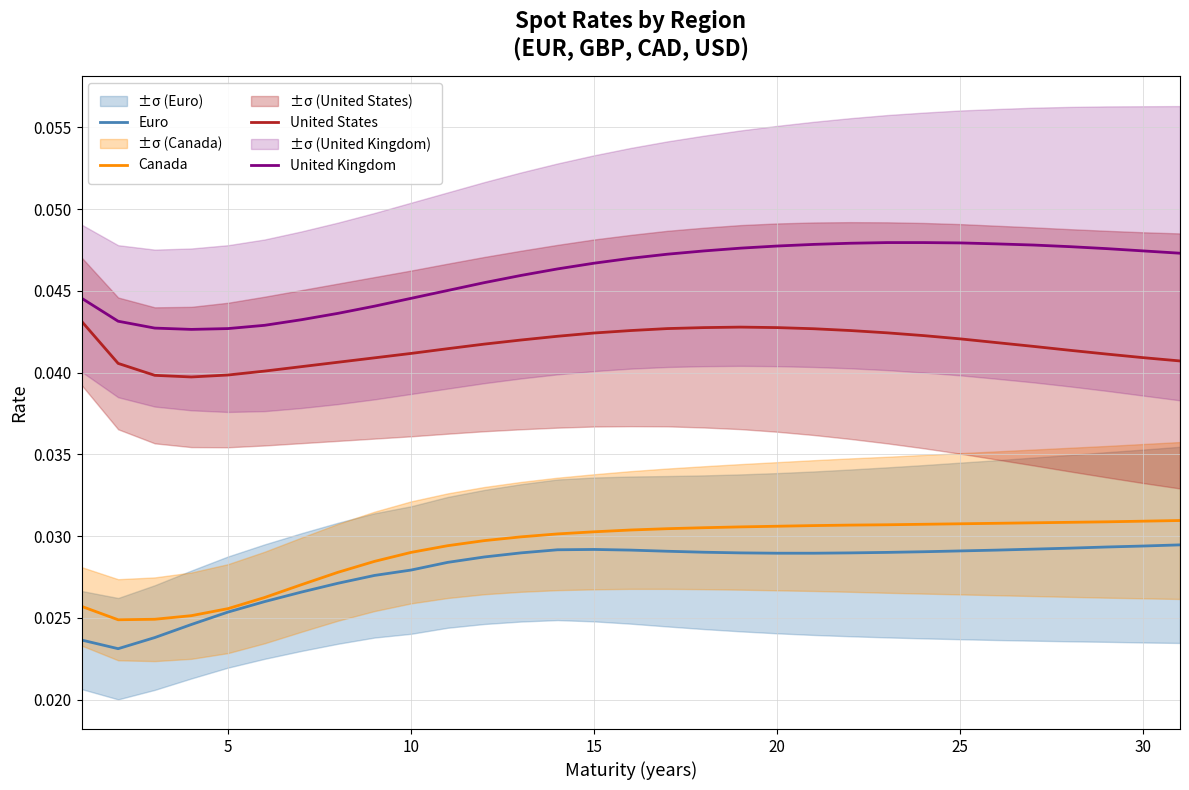

True or false: United States and United Kingdom cross at least once.

False